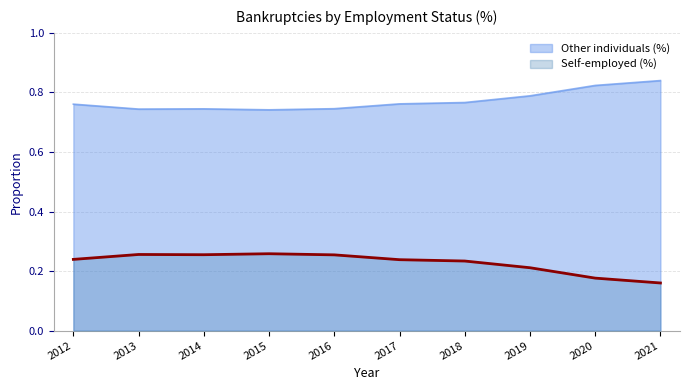

True or false: Other individuals (%) and Self-employed (%) intersect in this chart.

False